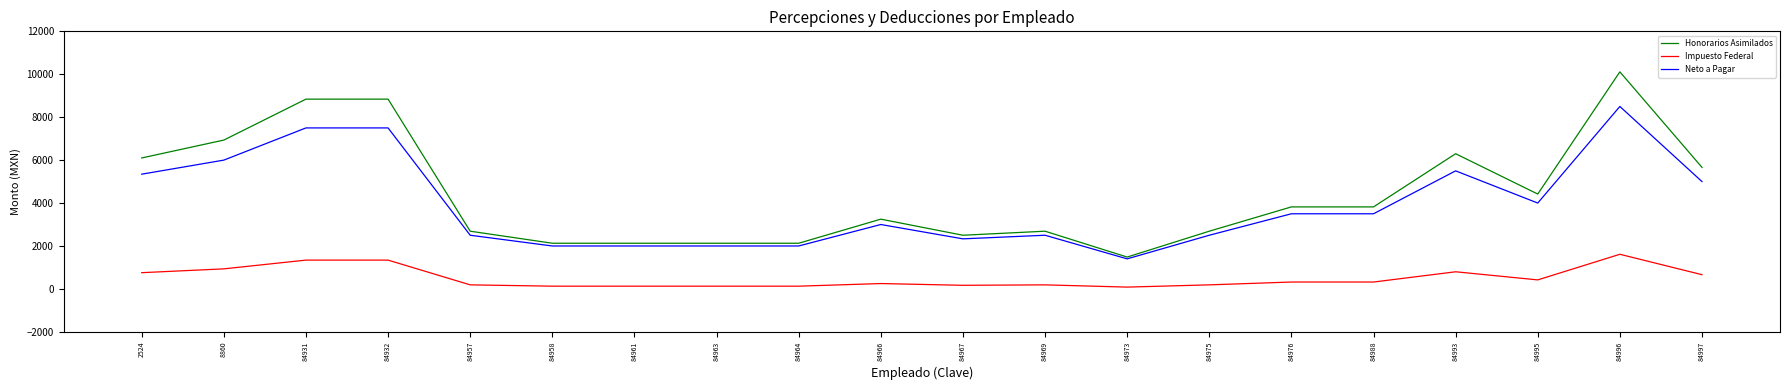

What is the average value of the Neto a Pagar series?

3928.8